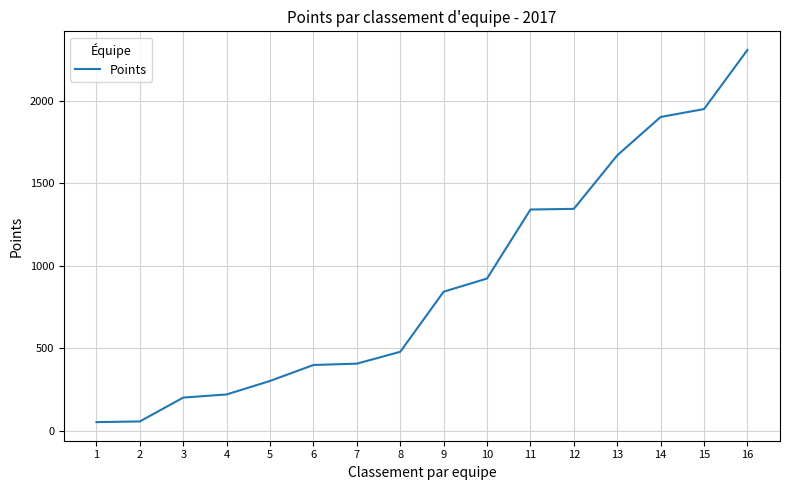

Is it true that the value at 13 is 1671?

True